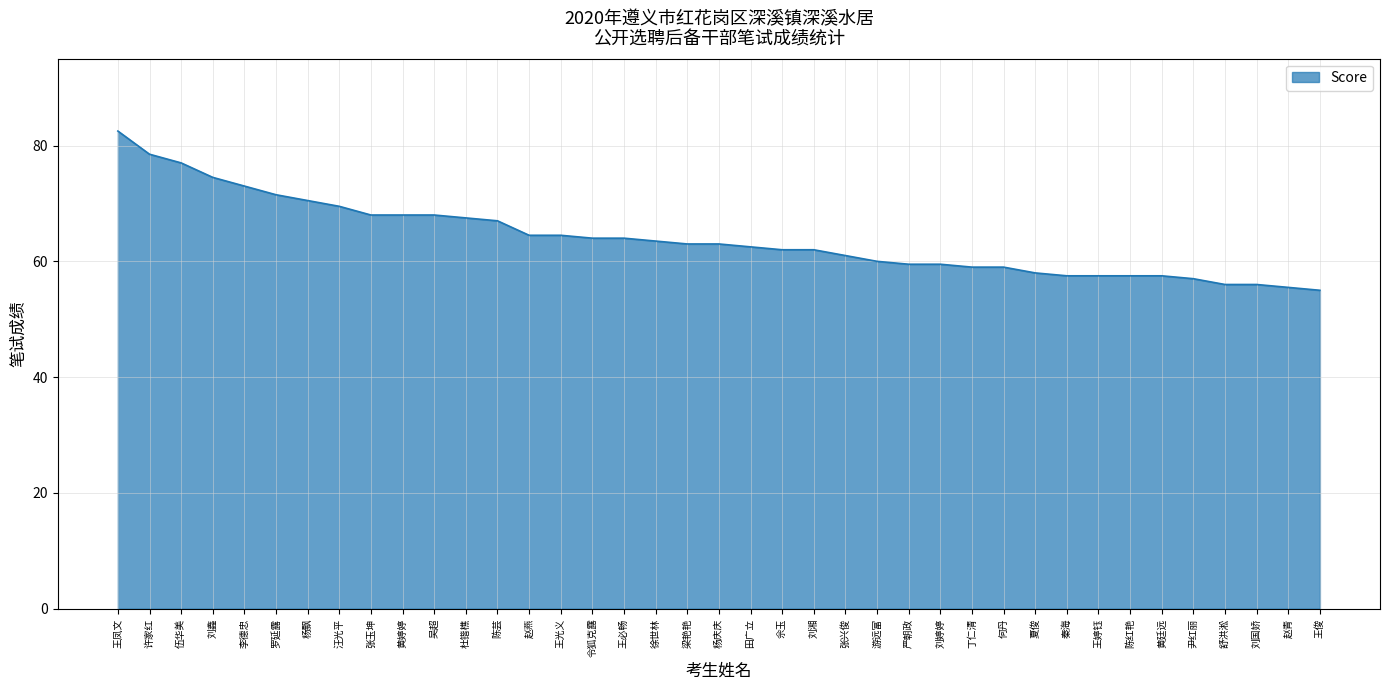

Count the number of data series in this chart.

1